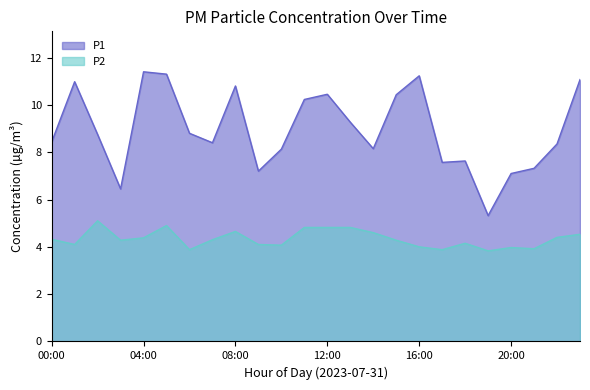

Reading left to right, transcribe all the data shown in this chart.

P1: 00:00=8.4	01:00=11.0	02:00=8.8	03:00=6.5	04:00=11.4	05:00=11.3	06:00=8.8	07:00=8.4	08:00=10.8	09:00=7.2	10:00=8.1	11:00=10.2	12:00=10.4	13:00=9.3	14:00=8.2	15:00=10.4	16:00=11.2	17:00=7.6	18:00=7.6	19:00=5.3	20:00=7.1	21:00=7.3	22:00=8.3	23:00=11.1
P2: 00:00=4.3	01:00=4.1	02:00=5.1	03:00=4.3	04:00=4.4	05:00=4.9	06:00=3.9	07:00=4.3	08:00=4.7	09:00=4.1	10:00=4.1	11:00=4.8	12:00=4.8	13:00=4.8	14:00=4.6	15:00=4.3	16:00=4.0	17:00=3.9	18:00=4.2	19:00=3.8	20:00=4.0	21:00=3.9	22:00=4.4	23:00=4.5